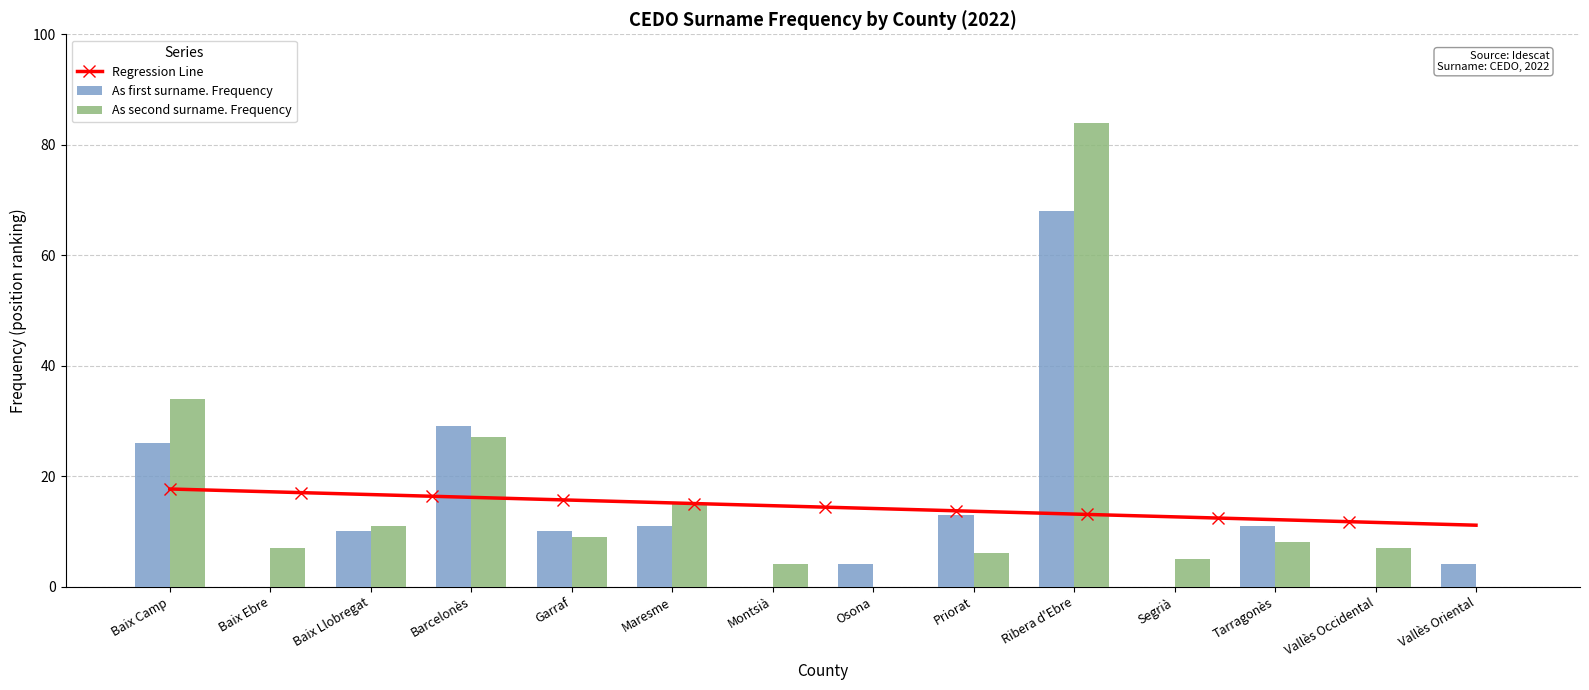

List the labels in order of As second surname. Frequency value, largest first.

Ribera d'Ebre, Baix Camp, Barcelonès, Maresme, Baix Llobregat, Garraf, Tarragonès, Baix Ebre, Vallès Occidental, Priorat, Segrià, Montsià, Osona, Vallès Oriental